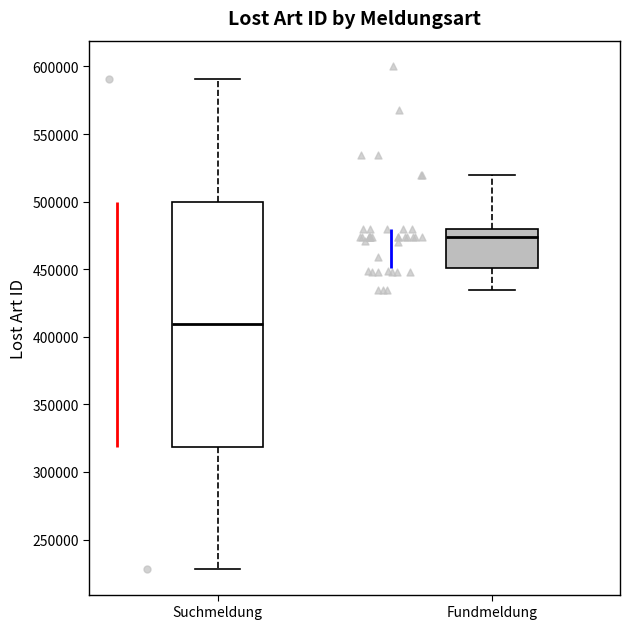

Where is the upper edge of the box for Suchmeldung on the y-axis? The values are not printed on the chart, so give them approximately, as read against the axis.

500000